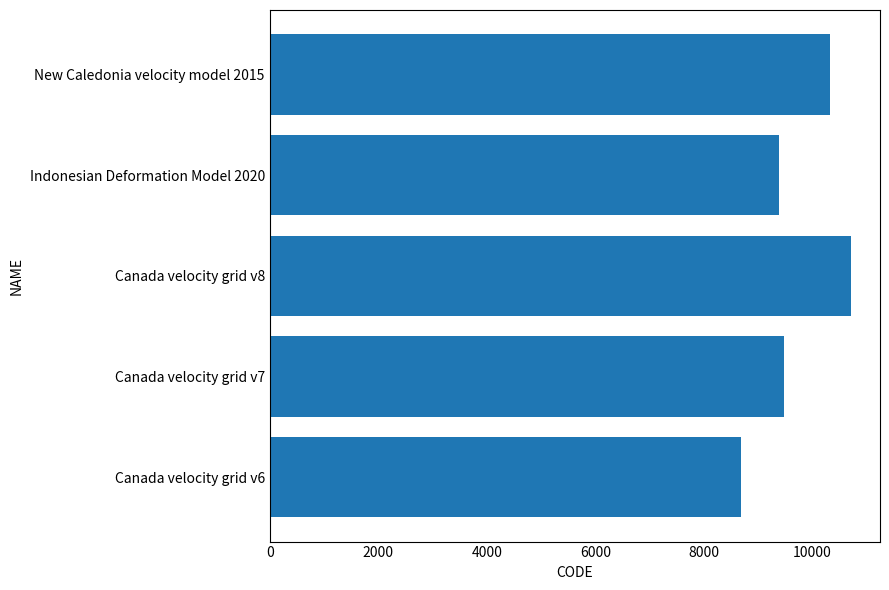

Rank the categories by value from highest to lowest.

Canada velocity grid v8, New Caledonia velocity model 2015, Canada velocity grid v7, Indonesian Deformation Model 2020, Canada velocity grid v6